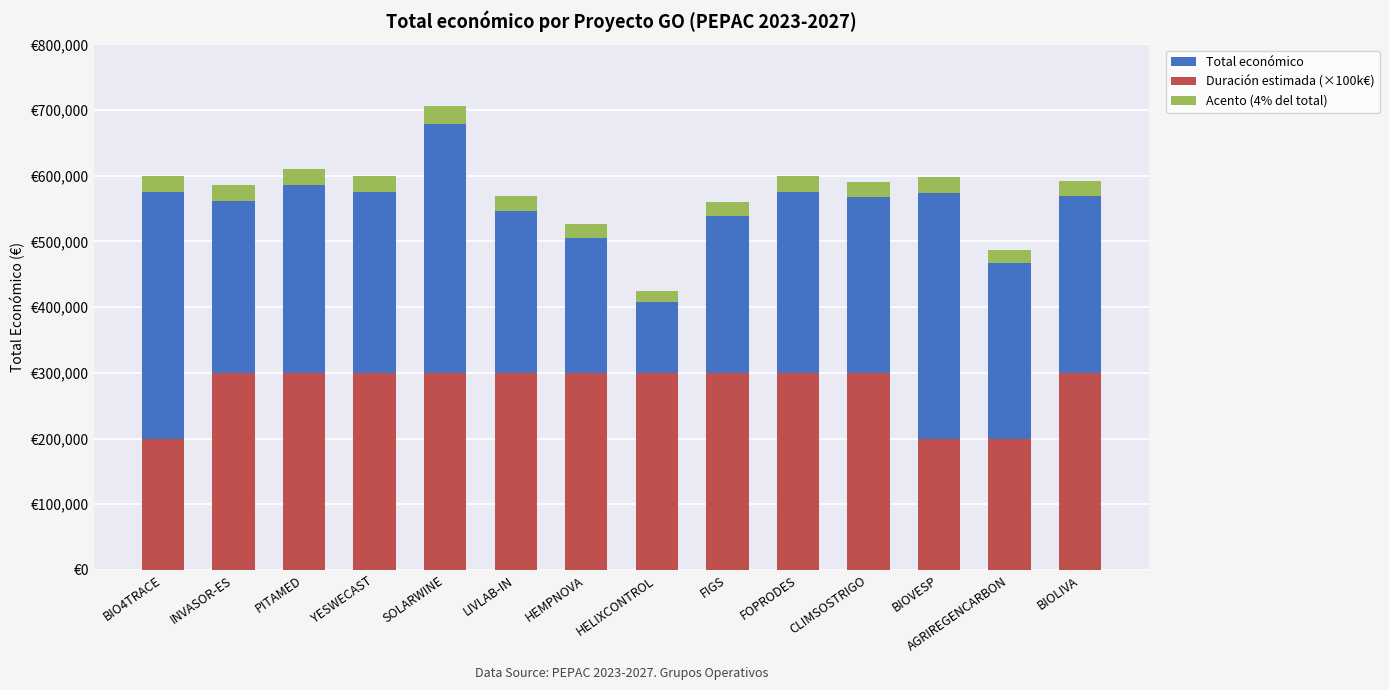

How many data points in Total económico are less than 592475?

7